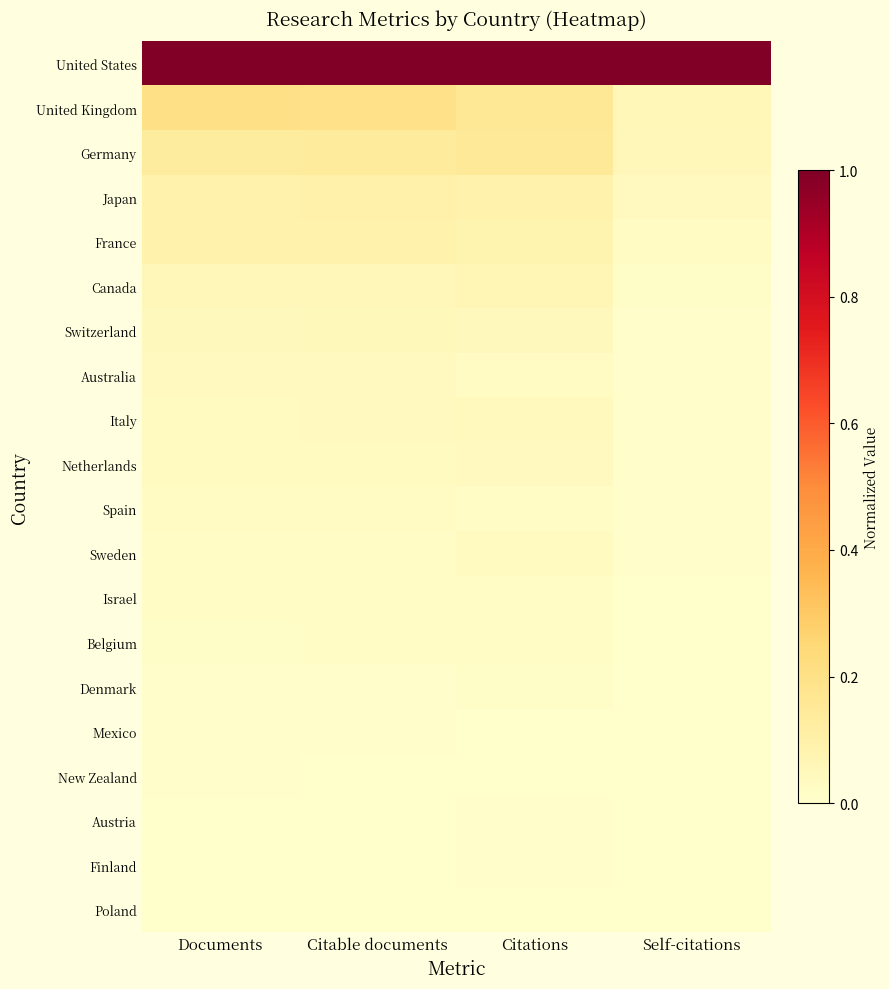

At how many categories does at least one series exceed 0?

4